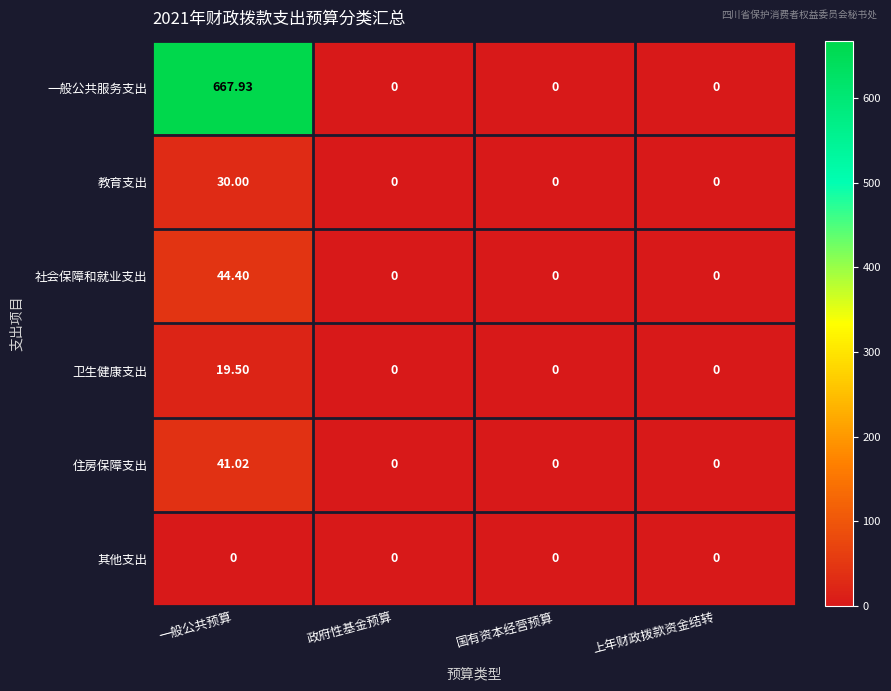

Which series changed the most between 一般公共预算 and 上年财政拨款资金结转?

一般公共服务支出